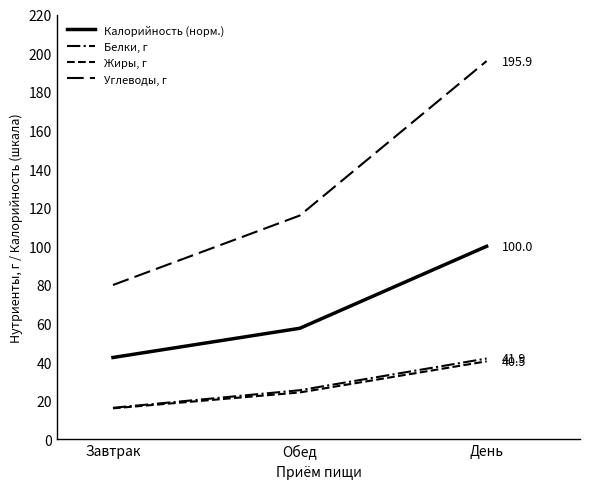

The Жиры, г series shows 62.3 at День. True or false?

False